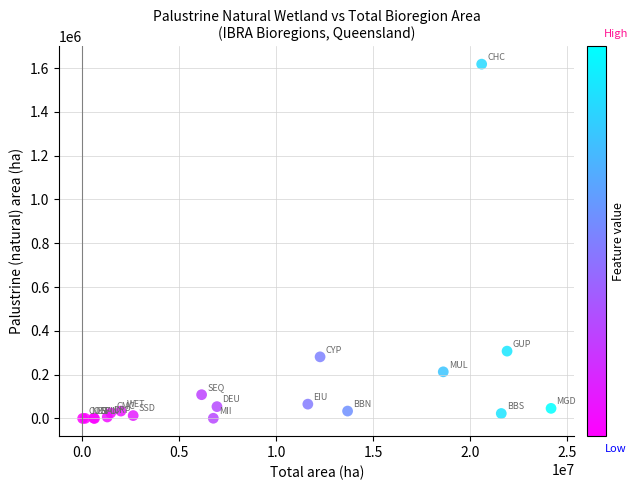

What Y value in the scatter plot is closest to 808930?

307388